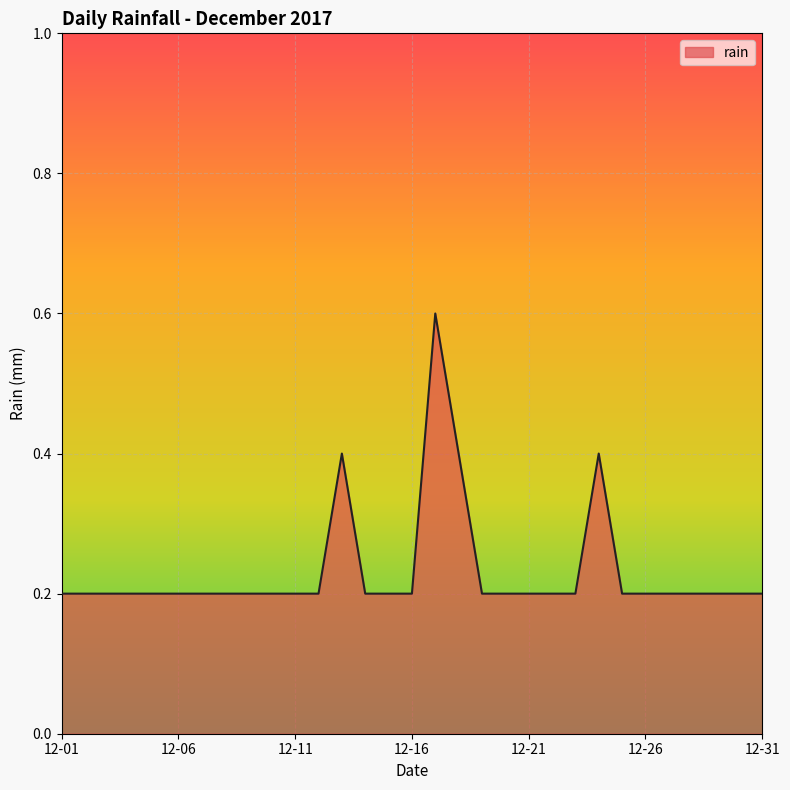

What is the maximum value shown in the chart?

0.6